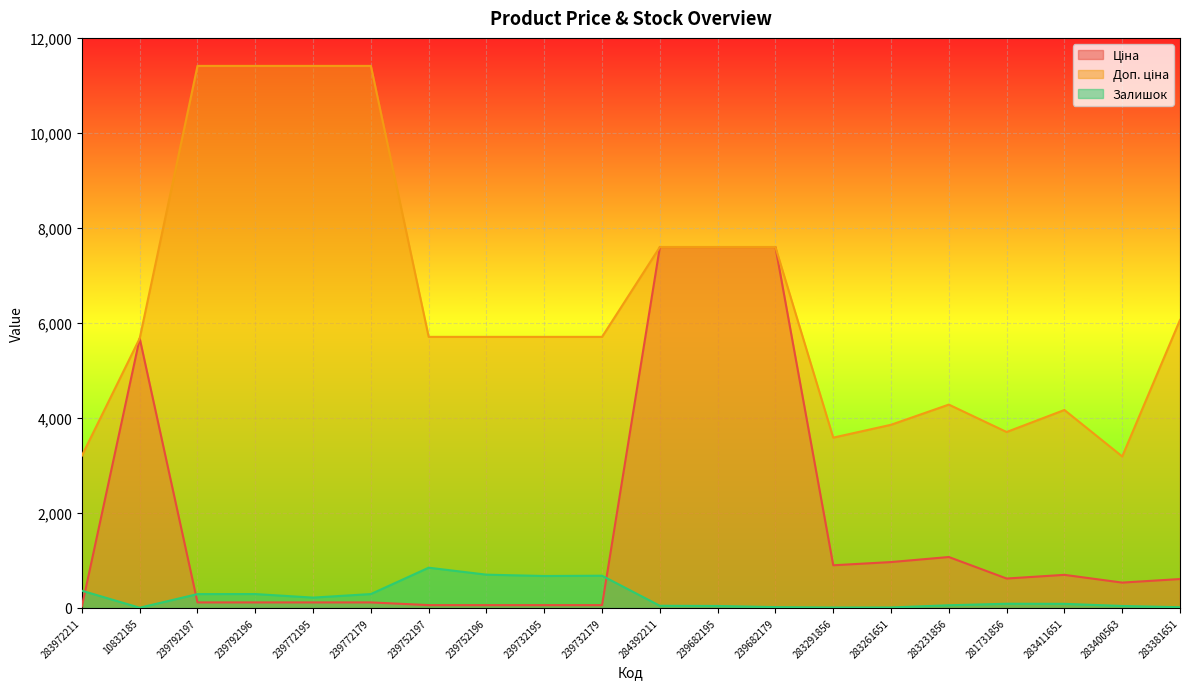

True or false: Залишок and Доп. ціна intersect in this chart.

False